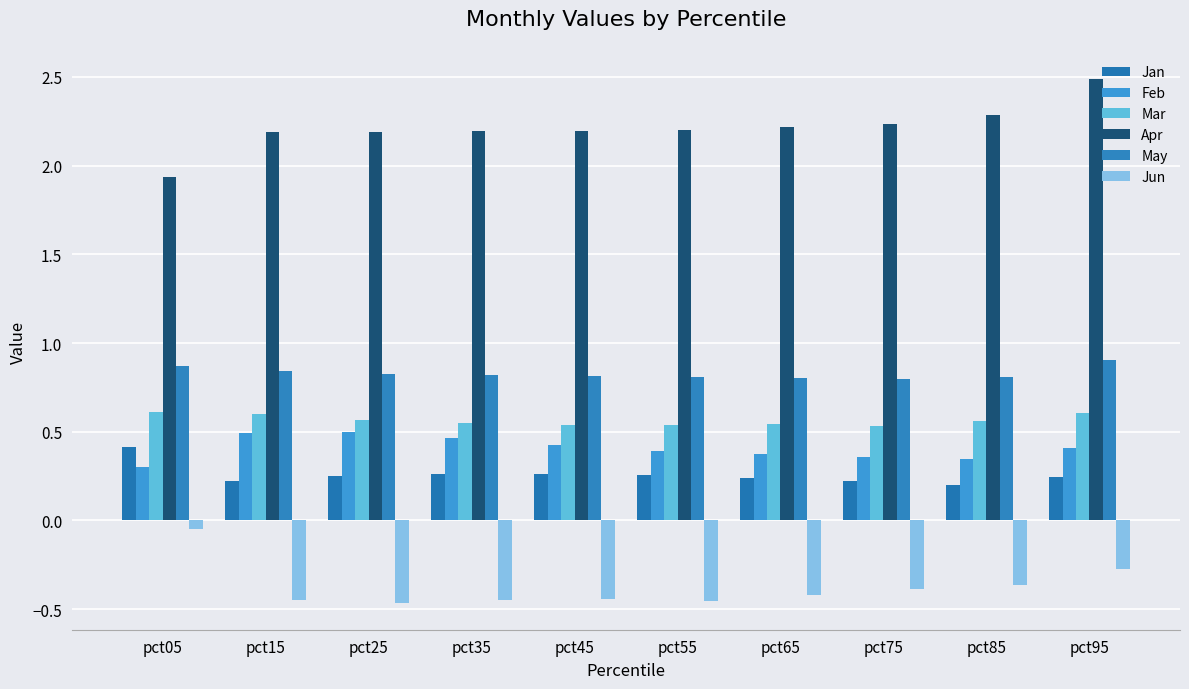

Which has a higher value, pct95 or pct45?

pct45